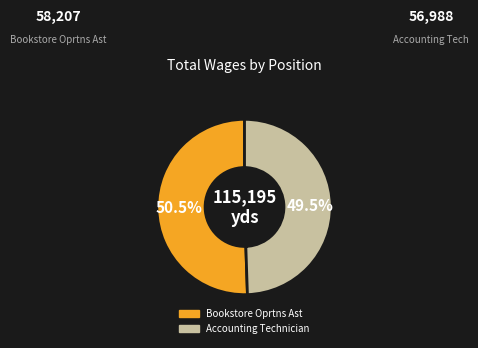

Does Bookstore Oprtns Ast represent more than half of the total?

Yes